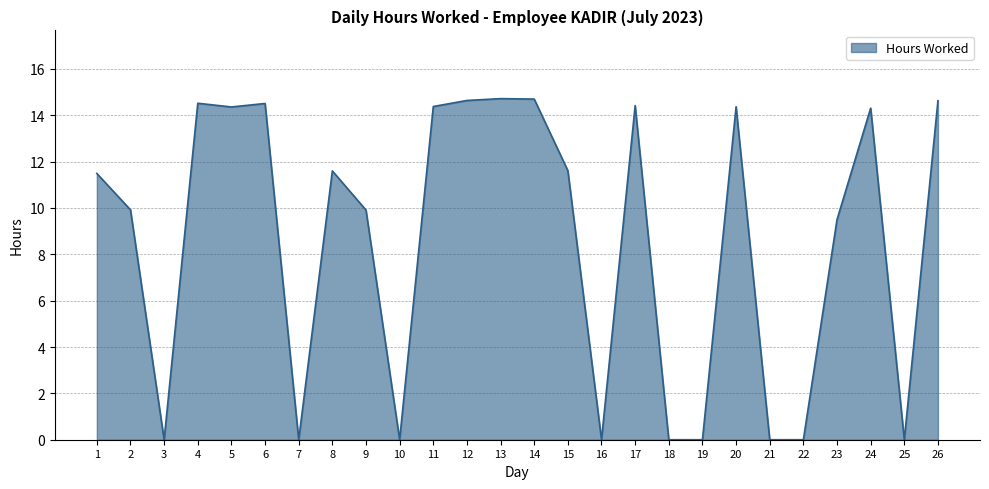

What is the change in value from 13 to 25?

-14.7